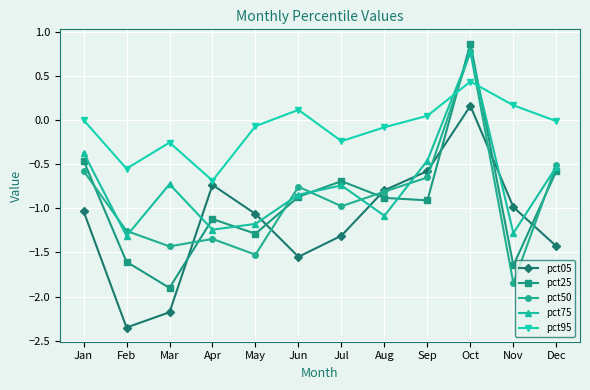

Which series has the largest total across all categories?

pct95